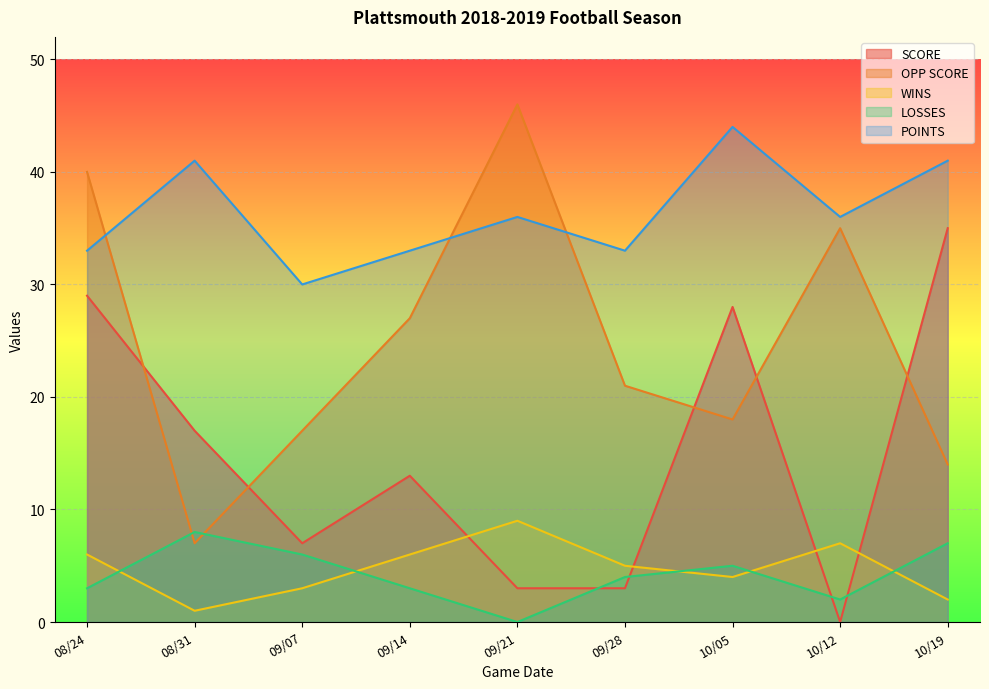

At 08/24, list the series in order from largest to smallest.

OPP SCORE, POINTS, SCORE, WINS, LOSSES